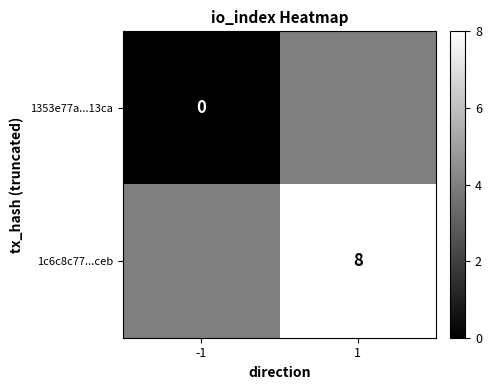

The value of 1c6c8c77...ceb at 1 is 5. True or false?

False